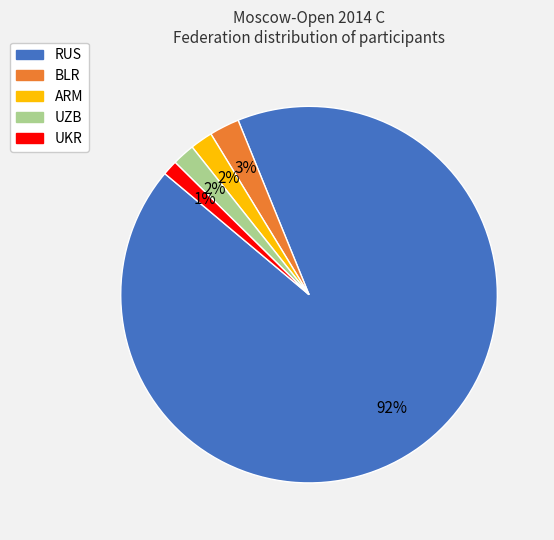

Combined, do ARM and UKR account for over 50%?

No